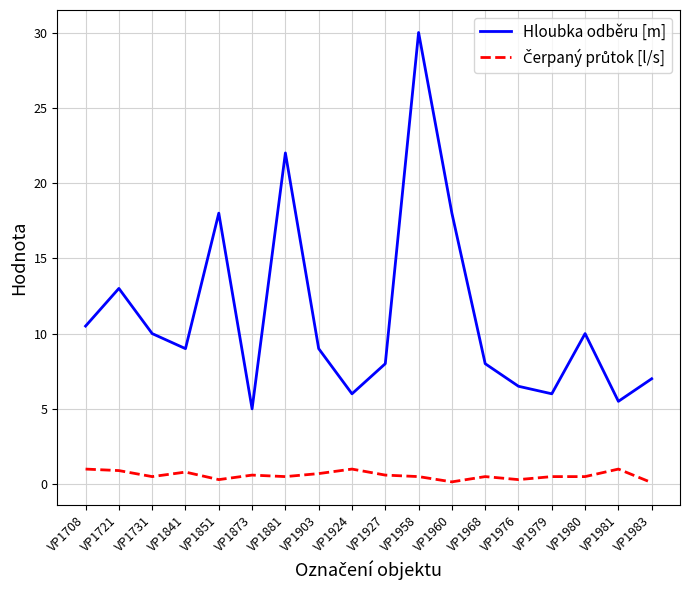

Which category has the highest value across all series?

VP1958